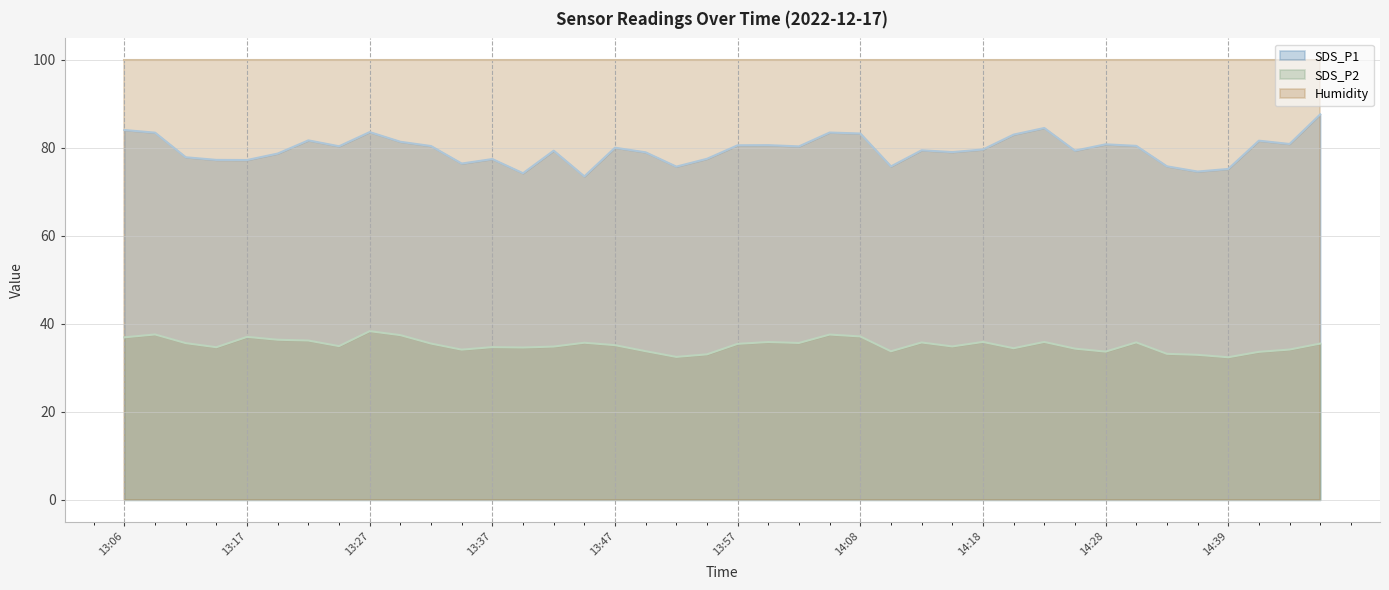

True or false: SDS_P2 and SDS_P1 cross at least once.

False